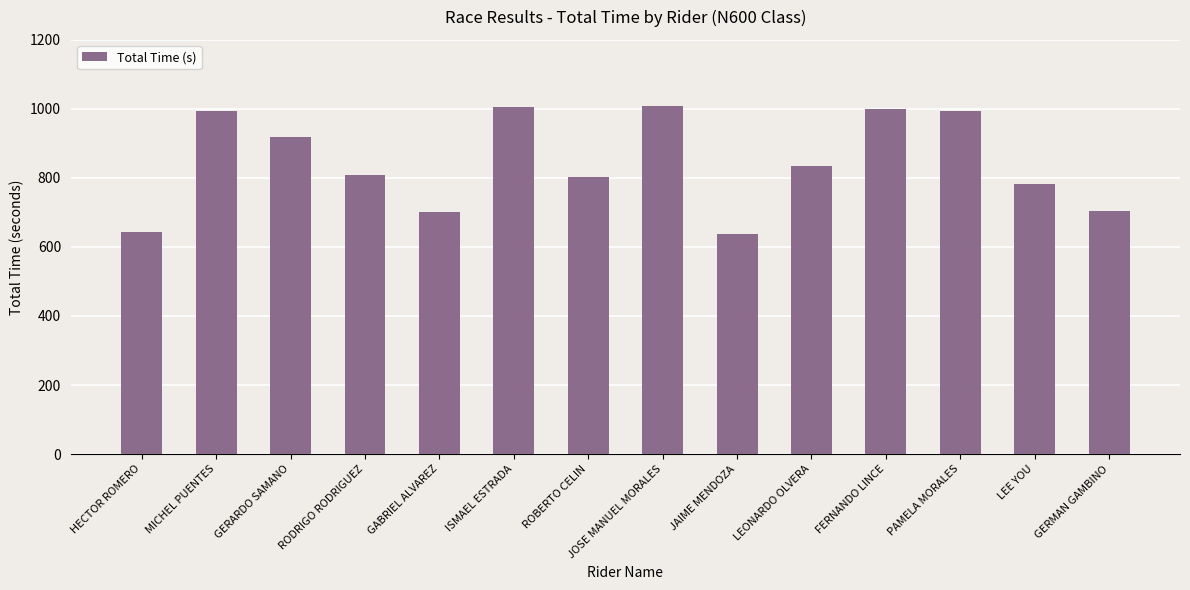

What is the sum of the values at MICHEL PUENTES and RODRIGO RODRIGUEZ?

1801.7